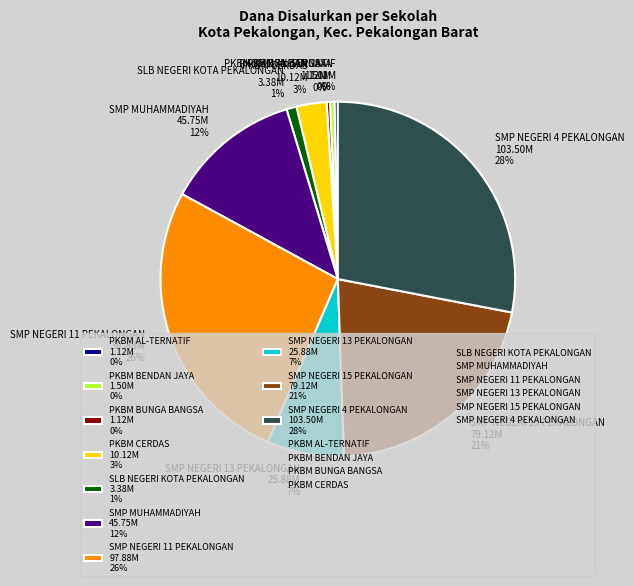

Is it true that SMP NEGERI 11 PEKALONGAN 97.88M 26% is 26% of the pie?

True